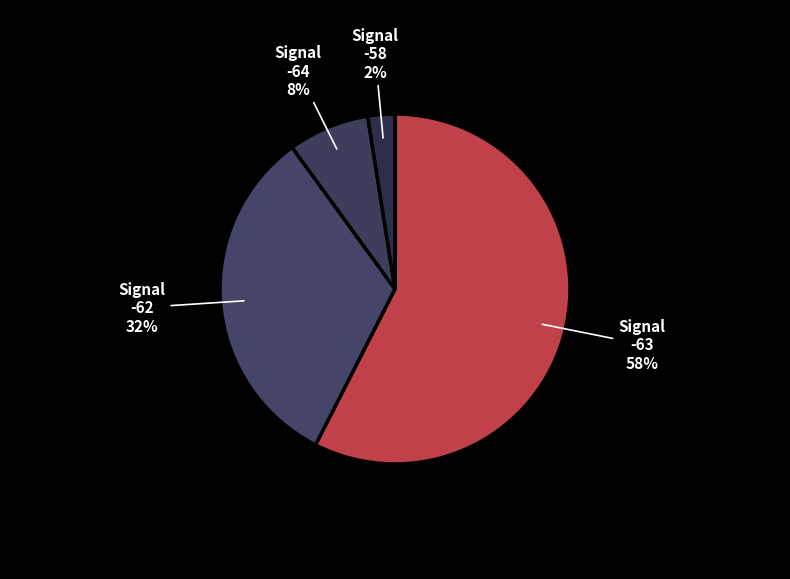

How many segments does this pie chart have?

4